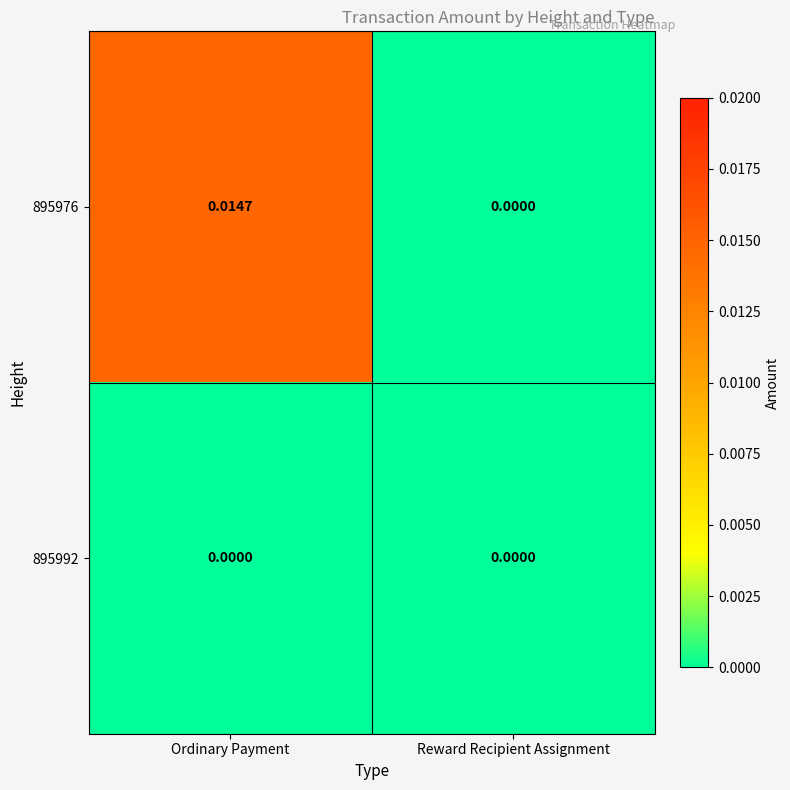

At which label is 895976 closest to 0?

Reward Recipient Assignment